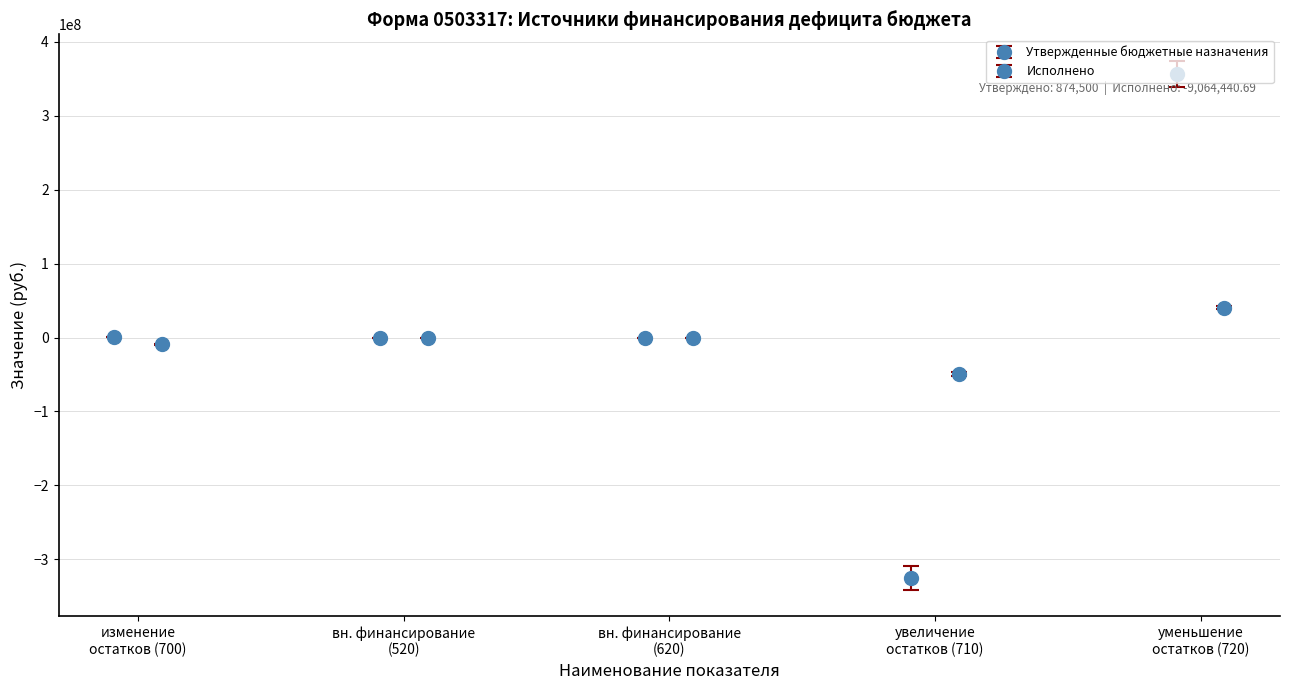

Where is Утвержденные бюджетные назначения nearest to the value 15704244?

изменение остатков средств (700)